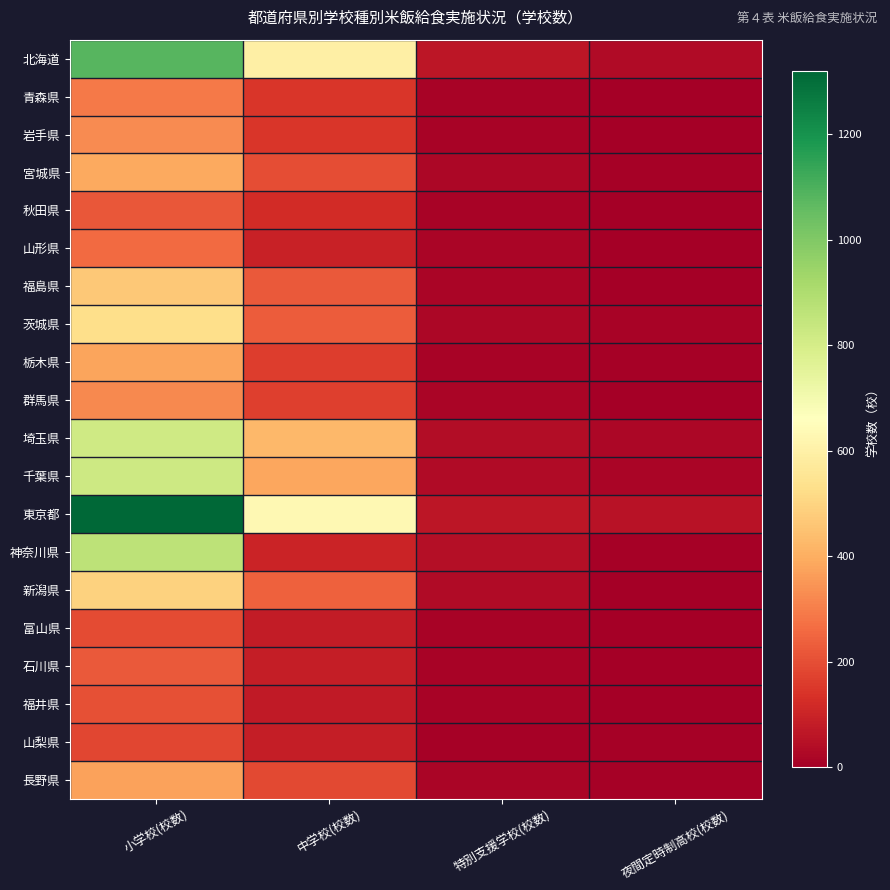

At which category does the chart reach its minimum across all series?

夜間定時制高校(校数)